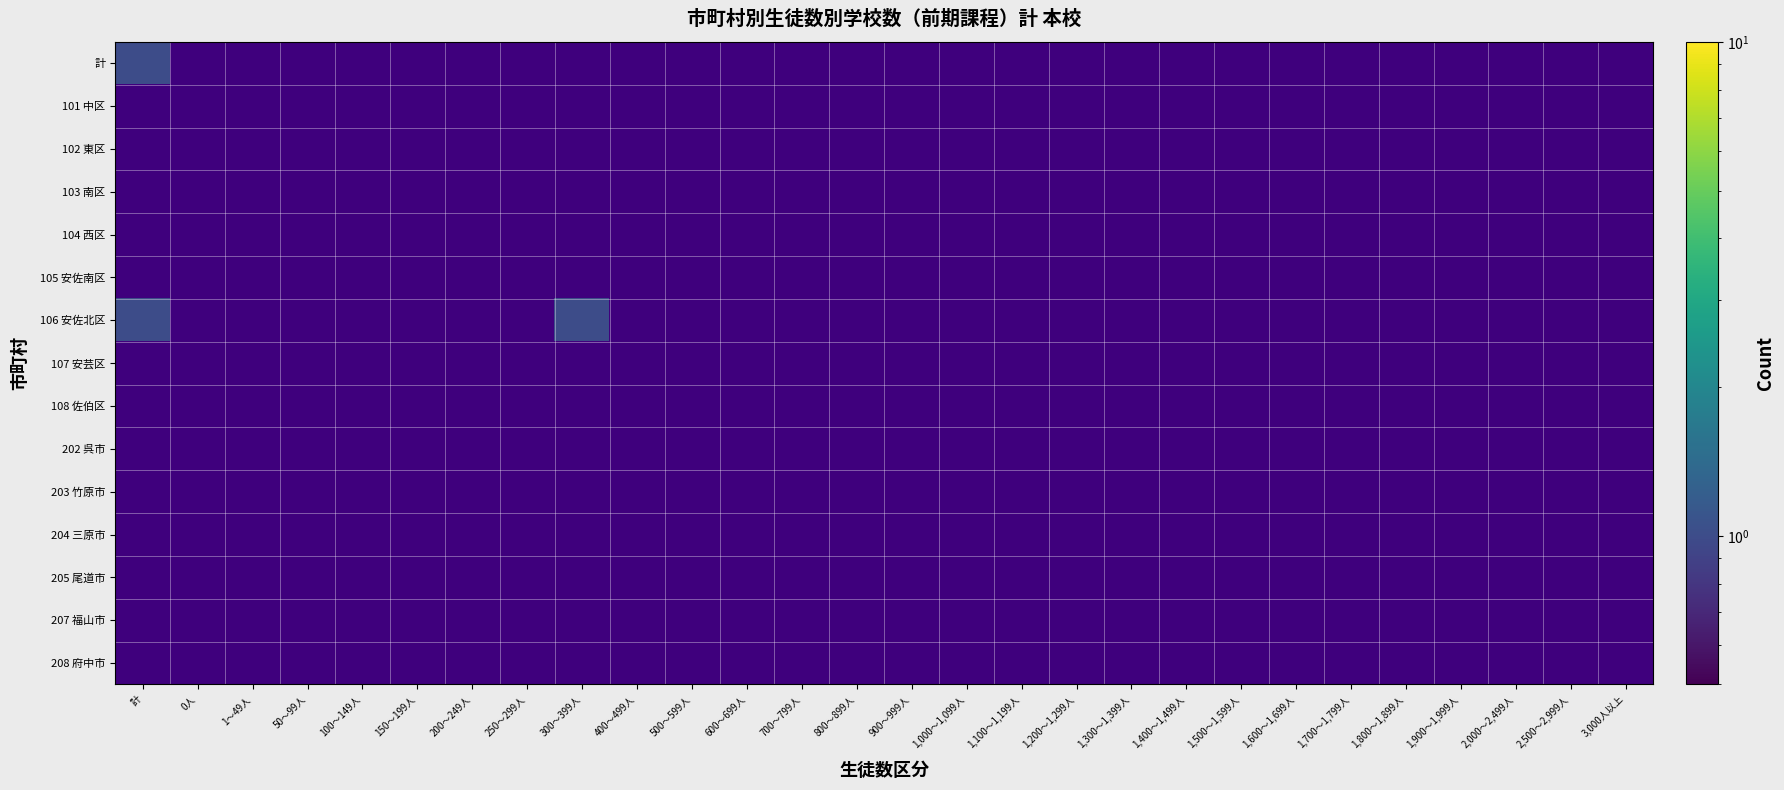

Which category has the highest value in the 101 中区 series?

計